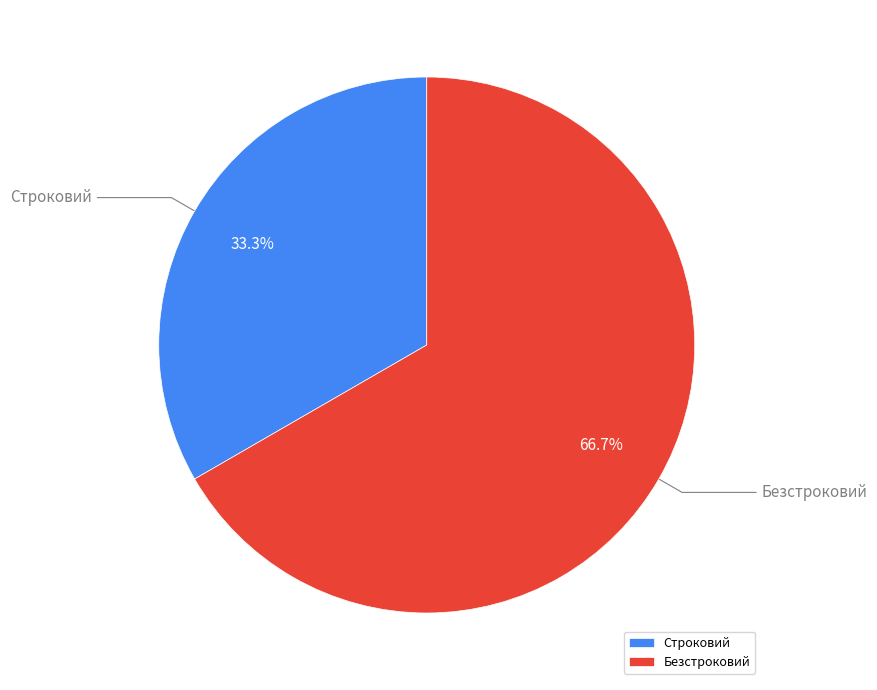

Rank the categories by value from lowest to highest.

Строковий, Безстроковий